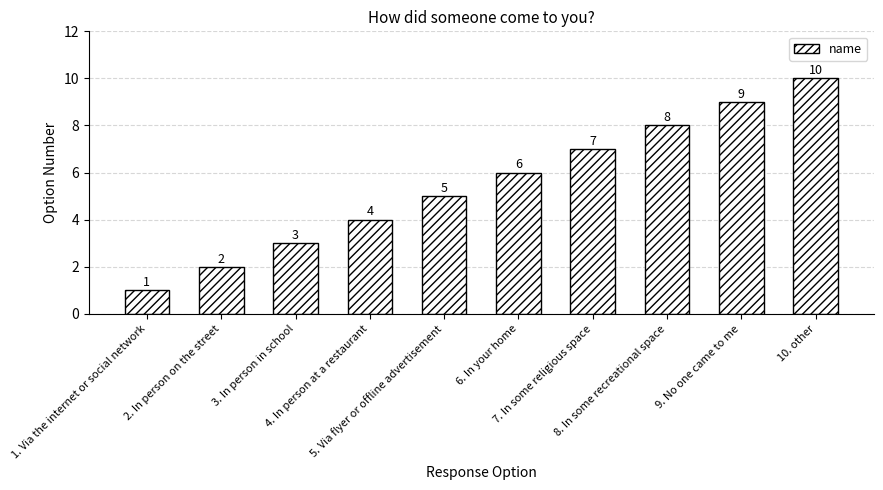

Is it true that the value at 10. other is 10?

True